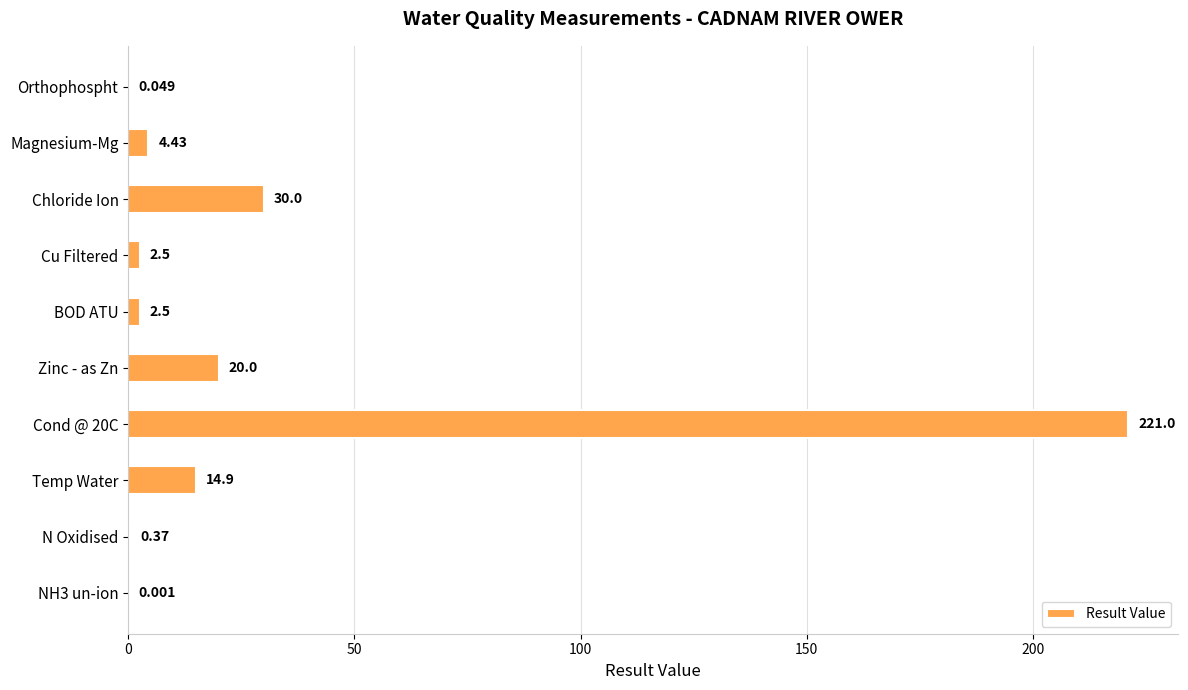

Where is the data nearest to the value 110?

Chloride Ion